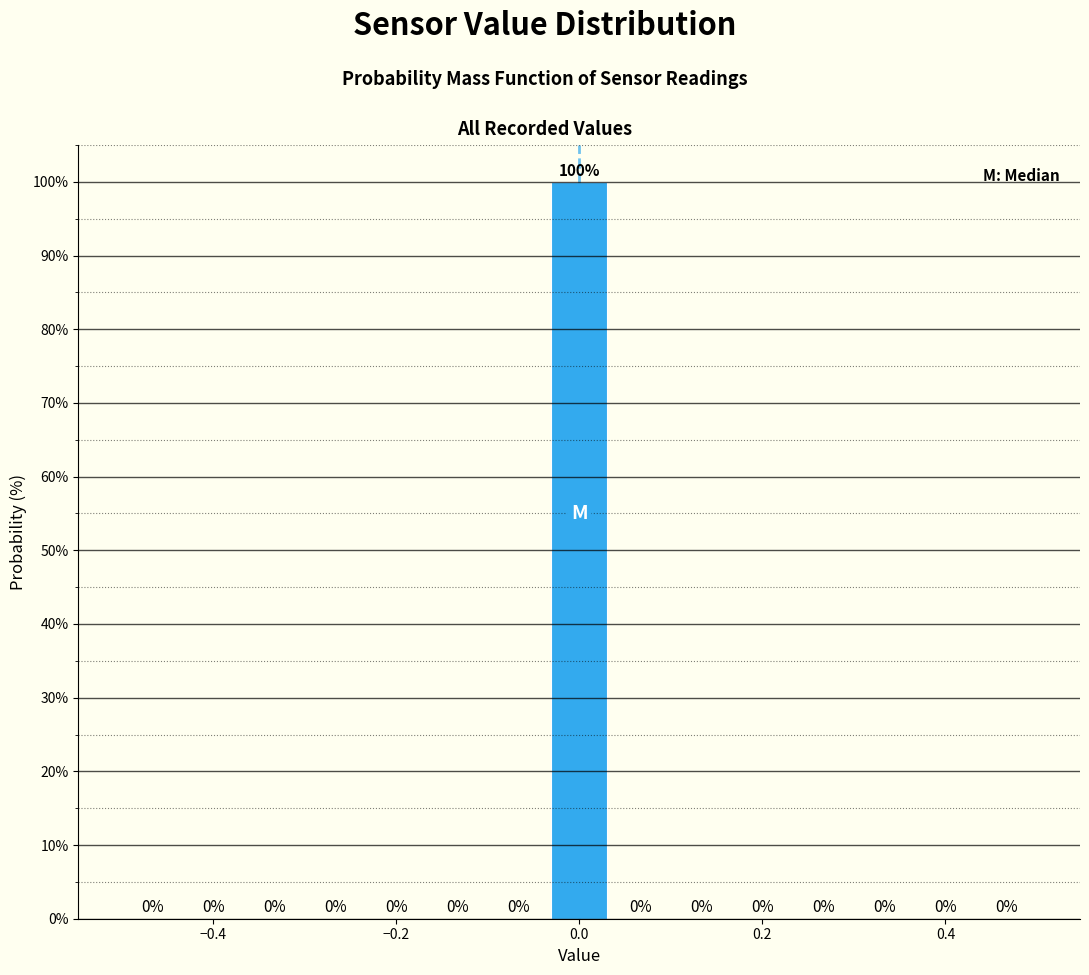

Around what value on the x-axis is the tallest bar? Give the approximate position of its centre, as read against the axis.

0.00